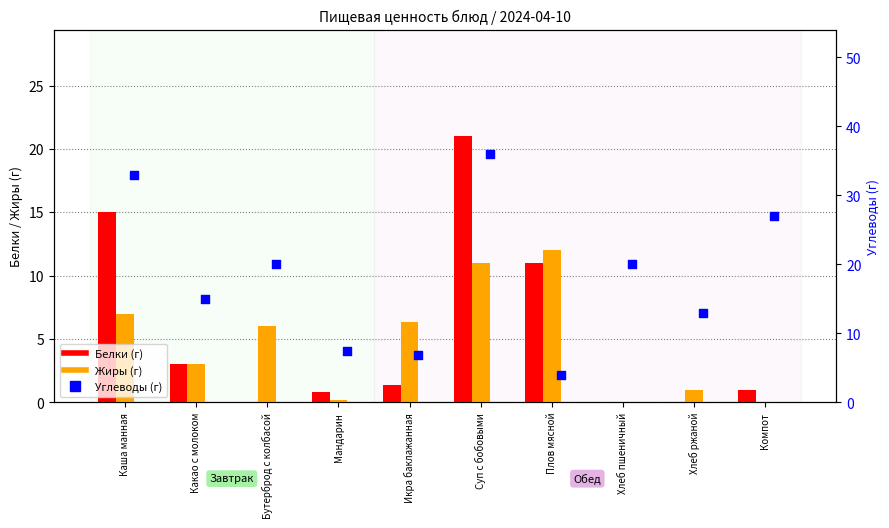

At how many categories does at least one series exceed 30?

2